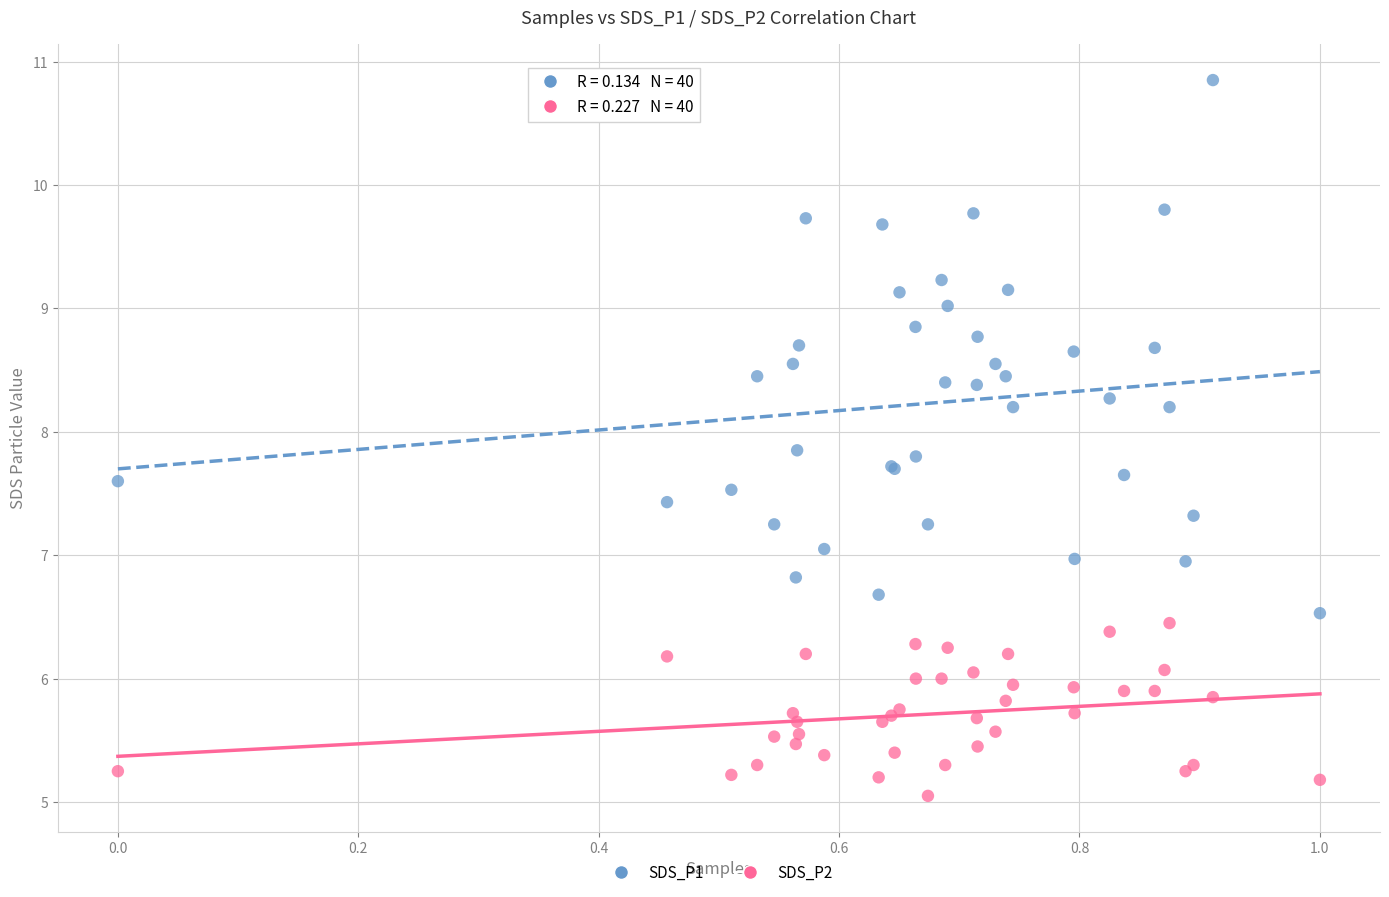

Which series has the largest Y range (max minus min)?

SDS_P1